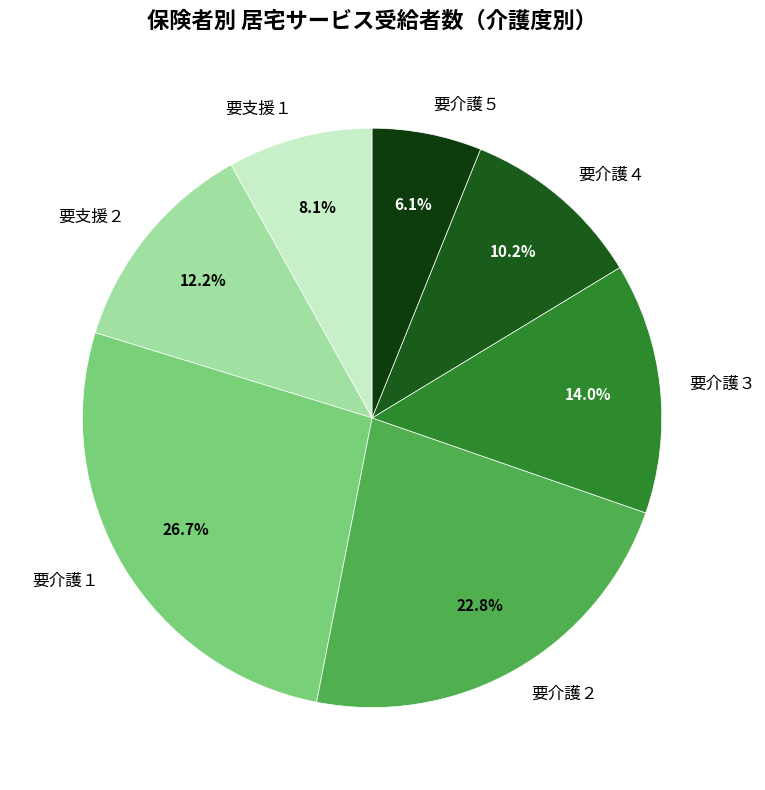

Count the number of slices in the pie.

7